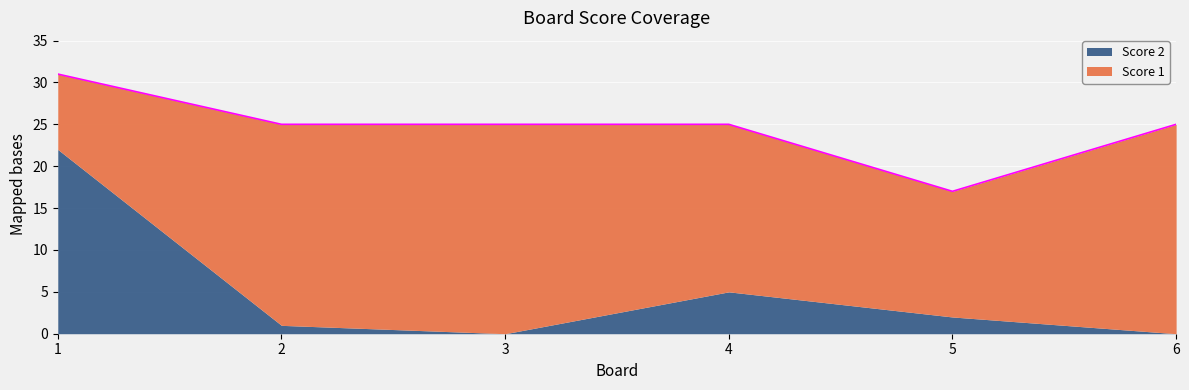

Reading right to left, extract all data points from this chart.

Score 1: 6=25	5=15	4=20	3=25	2=24	1=9
Score 2: 6=0	5=2	4=5	3=0	2=1	1=22